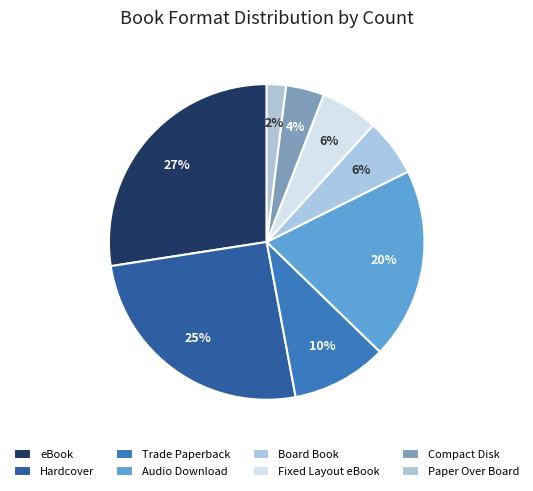

How many segments does this pie chart have?

8